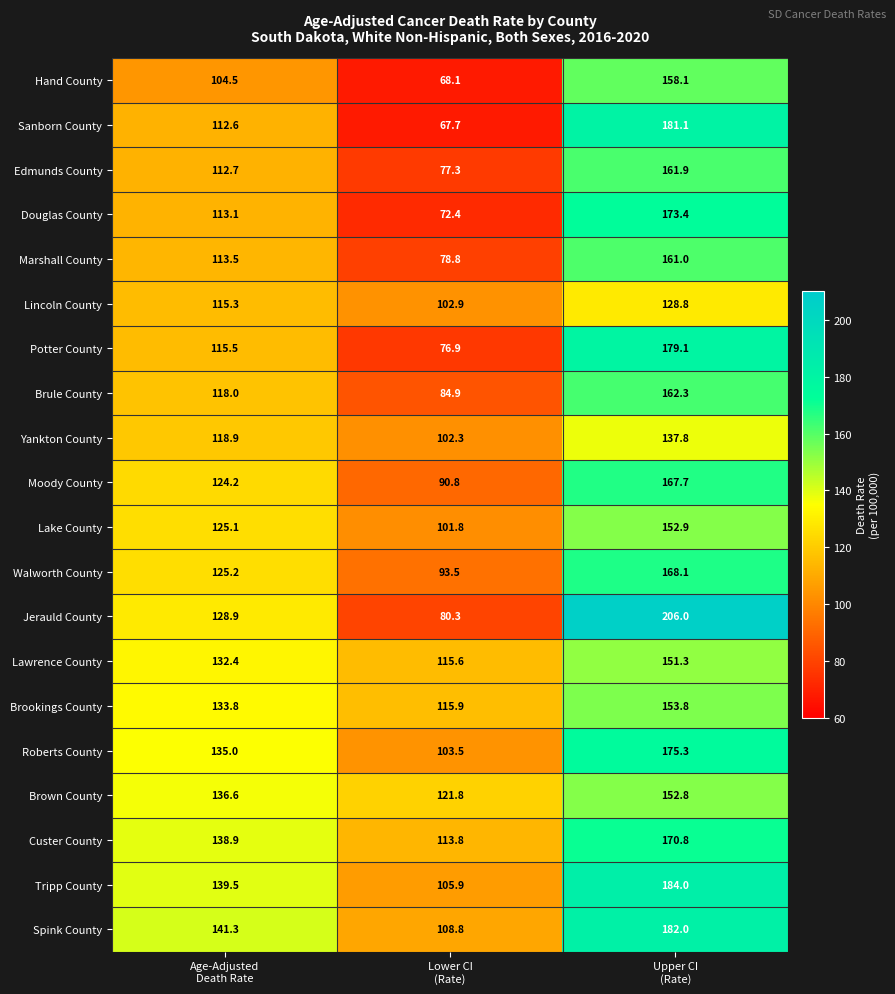

At how many categories does at least one series exceed 85?

3